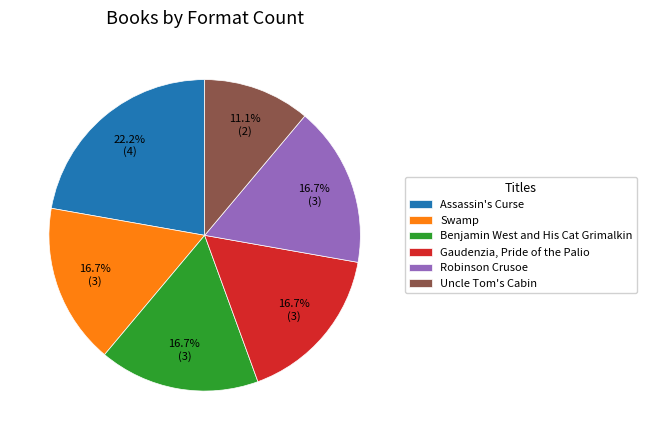

Approximately how many times larger is the value at Uncle Tom's Cabin compared to Gaudenzia, Pride of the Palio?

0.7